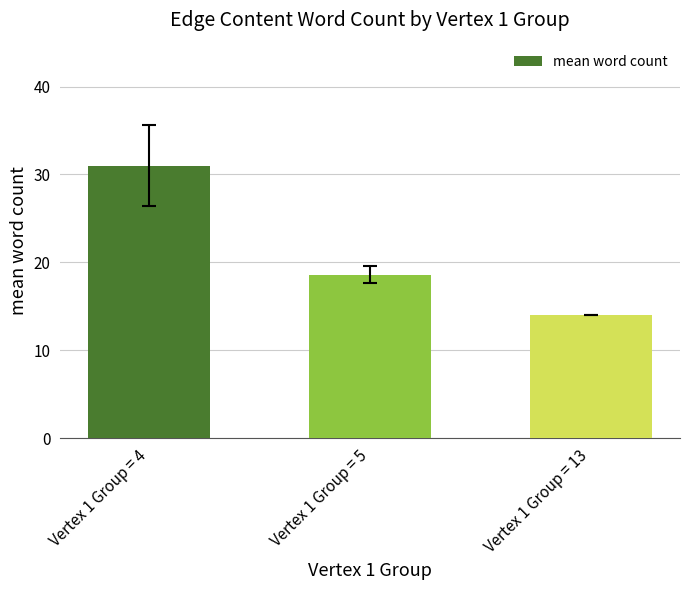

Which has a higher value, Vertex 1 Group = 4 or Vertex 1 Group = 13?

Vertex 1 Group = 4